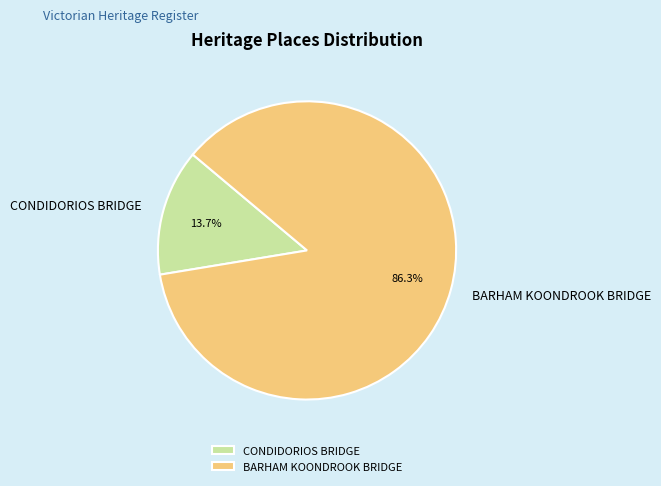

The BARHAM KOONDROOK BRIDGE slice represents 86% of the pie. True or false?

True